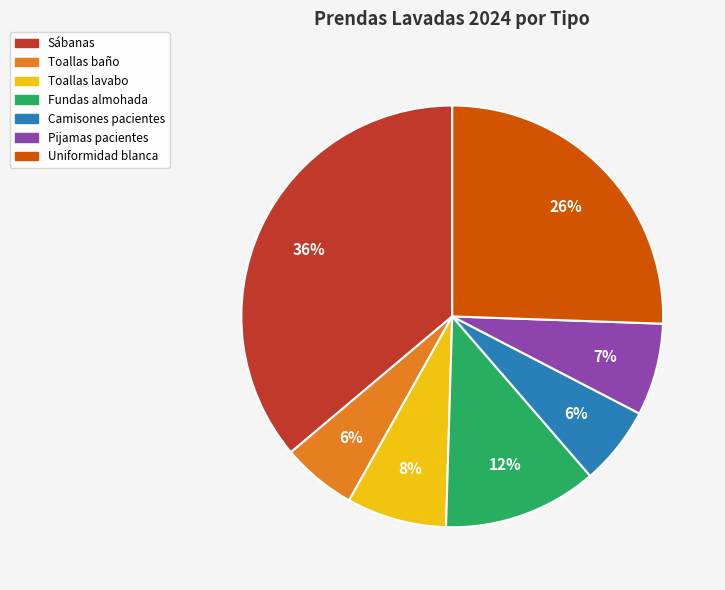

The Camisones pacientes slice represents 6% of the pie. True or false?

True